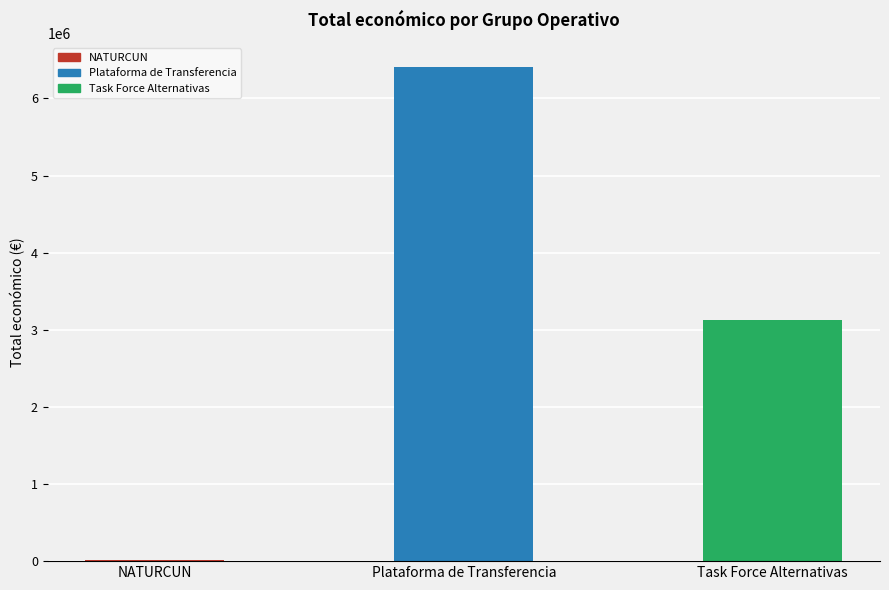

Reading right to left, what are all the values shown in this chart?

Task Force Alternativas=3130699	Plataforma de Transferencia=6401275	NATURCUN=19478